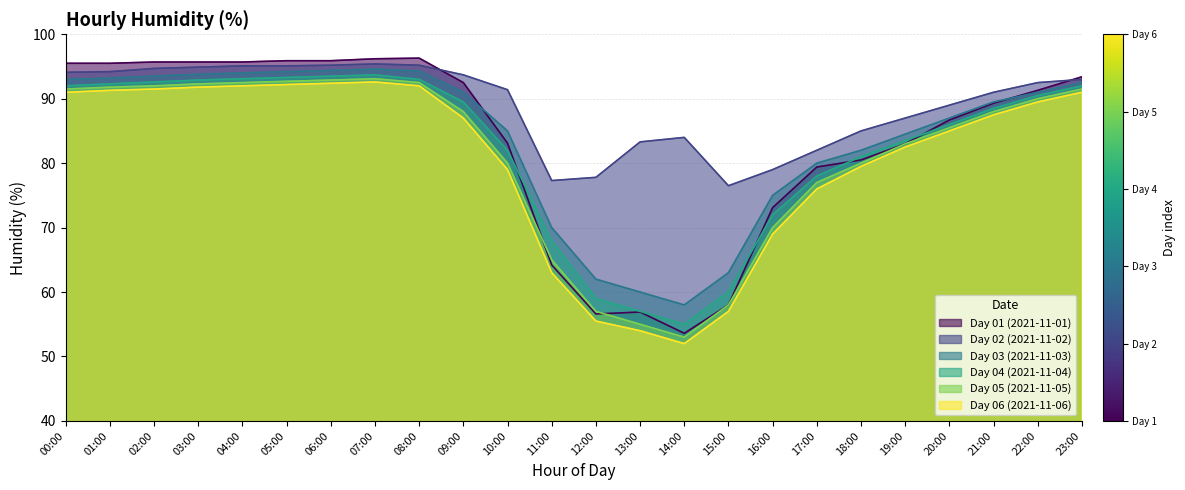

True or false: Day 04 (2021-11-04) has more than 1 points higher than both neighbors.

False